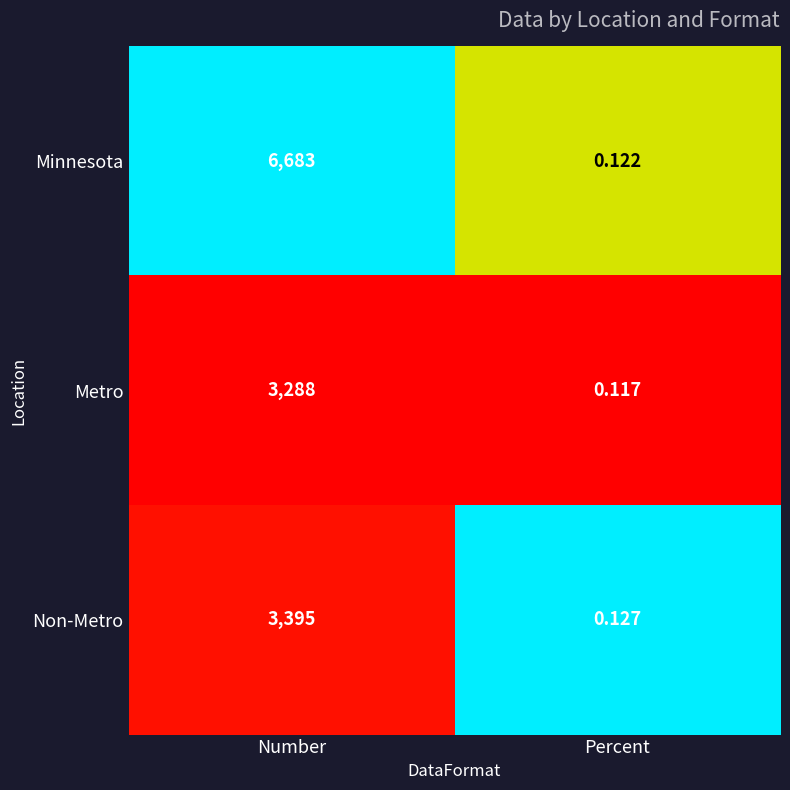

Is the value of Minnesota at Percent greater than the value of Non-Metro at Percent?

No